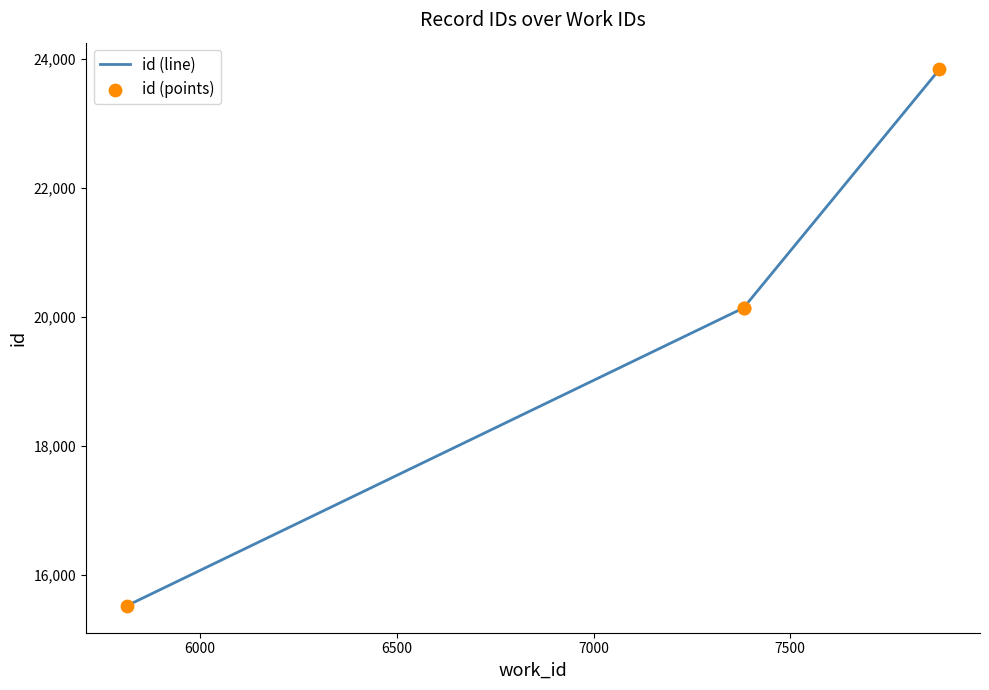

Which series contains the lowest Y value?

id (line)